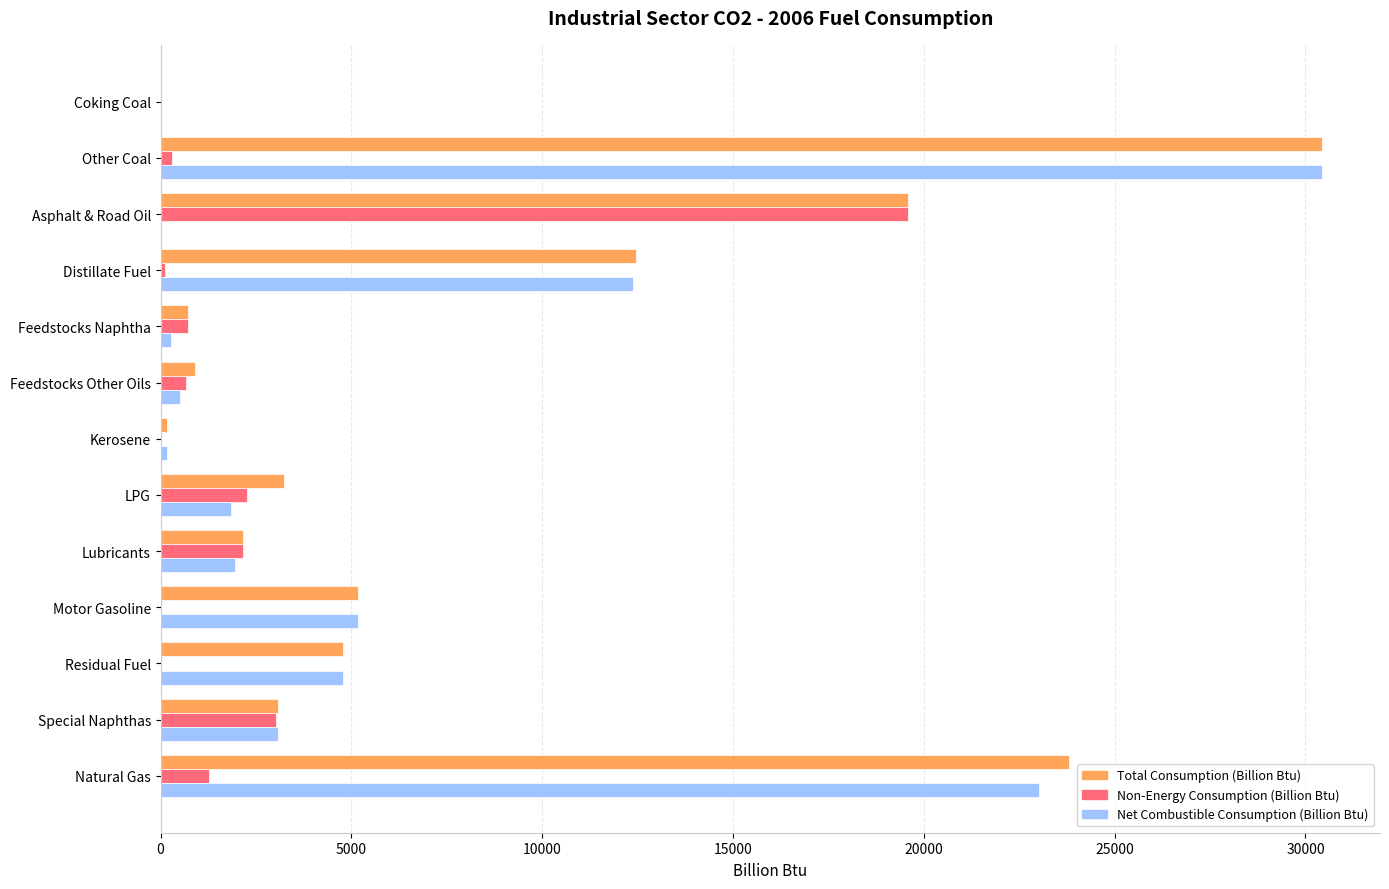

How many series are shown in this chart?

3